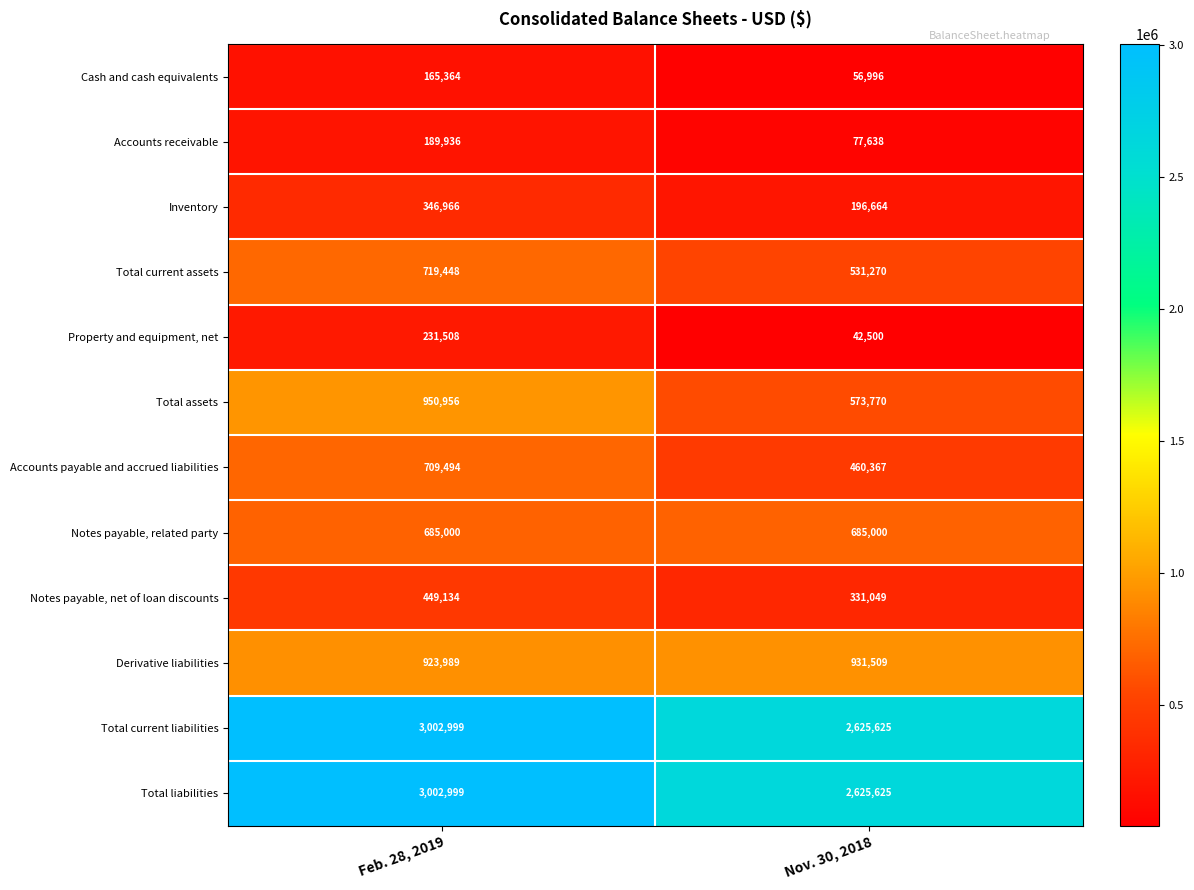

What is the sum of the Inventory values at Nov. 30, 2018 and Feb. 28, 2019?

543630